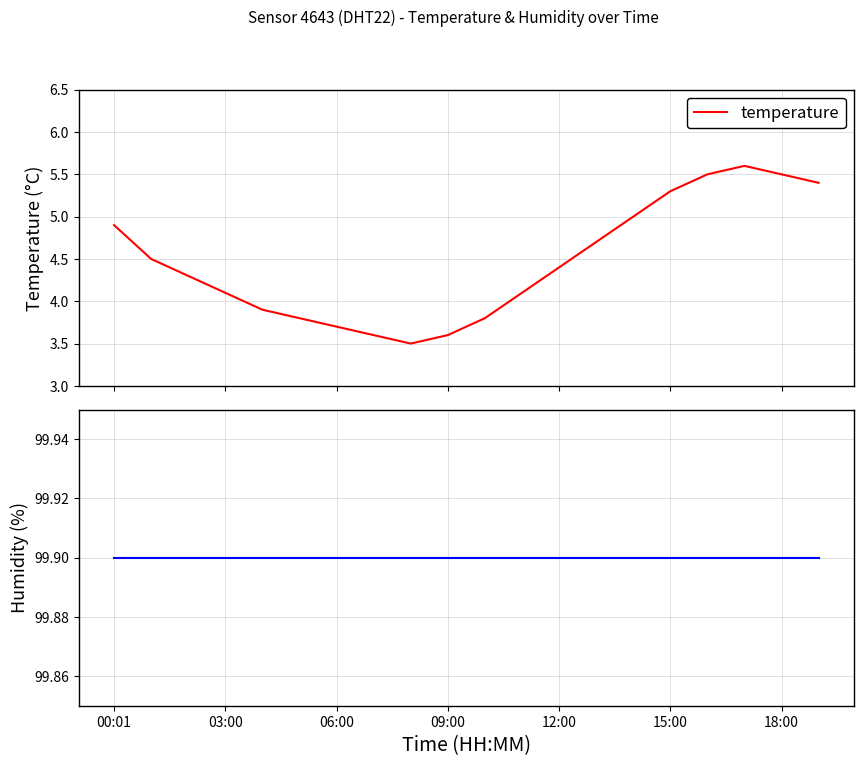

At which category does temperature reach its first local valley?

8